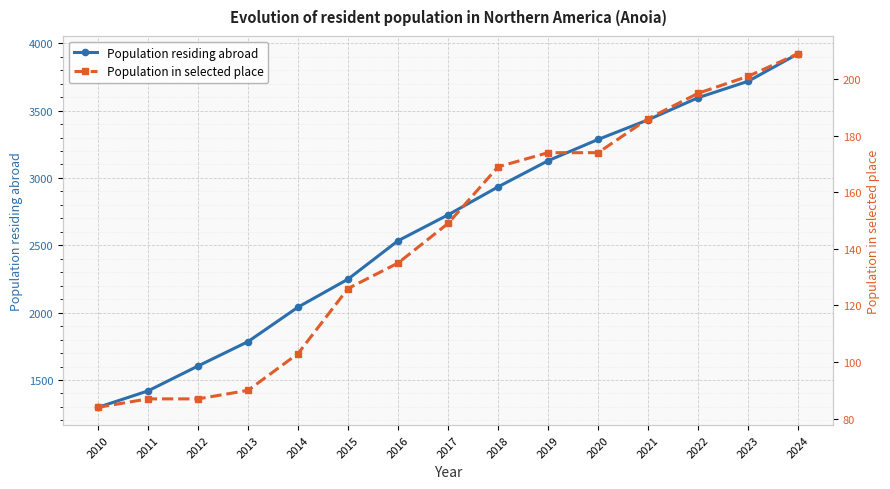

At which category does the chart reach its peak across all series?

2024